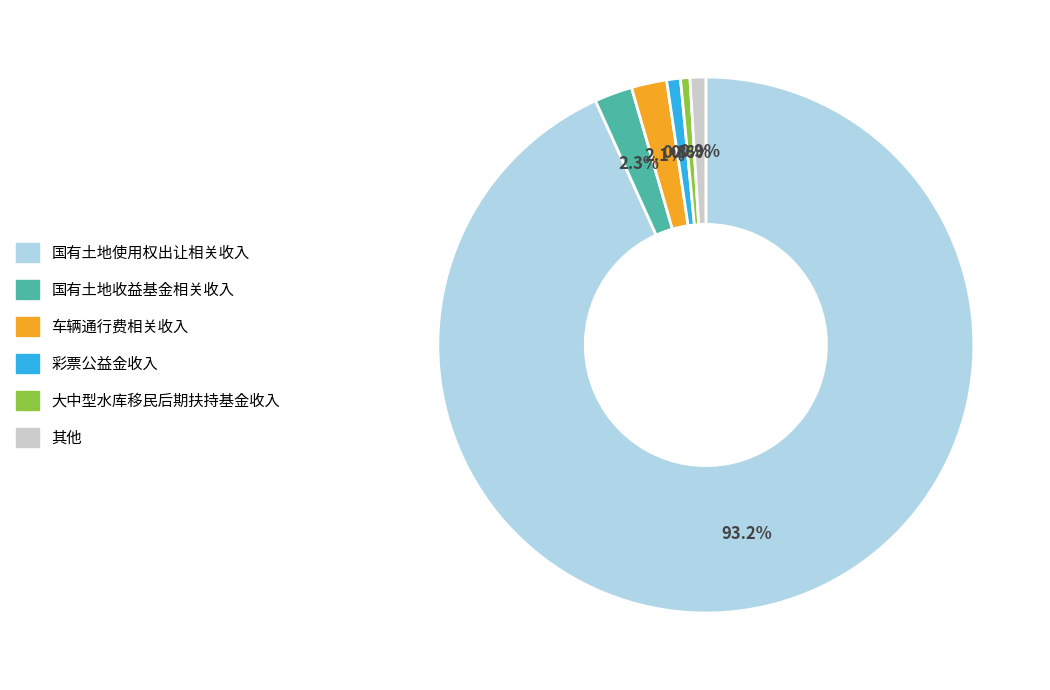

Is there any slice that represents more than half of the pie?

Yes